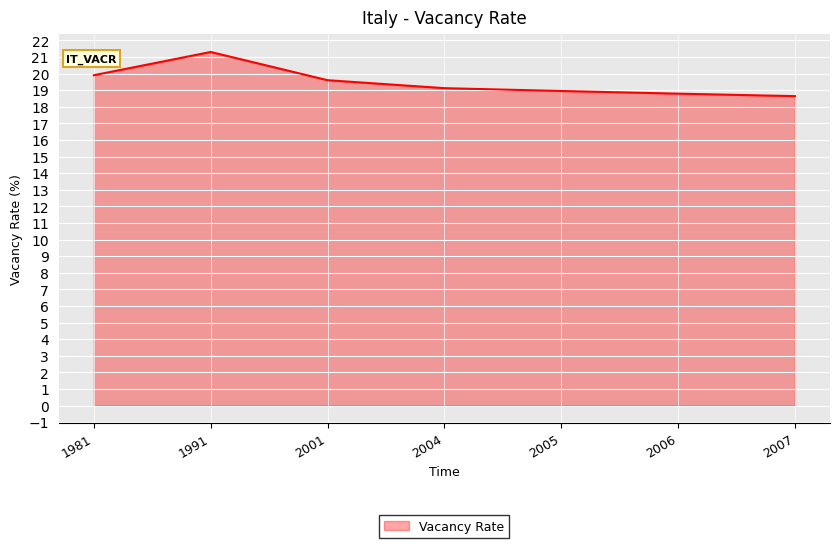

What is the change in value from 1981 to 2001?

-0.3